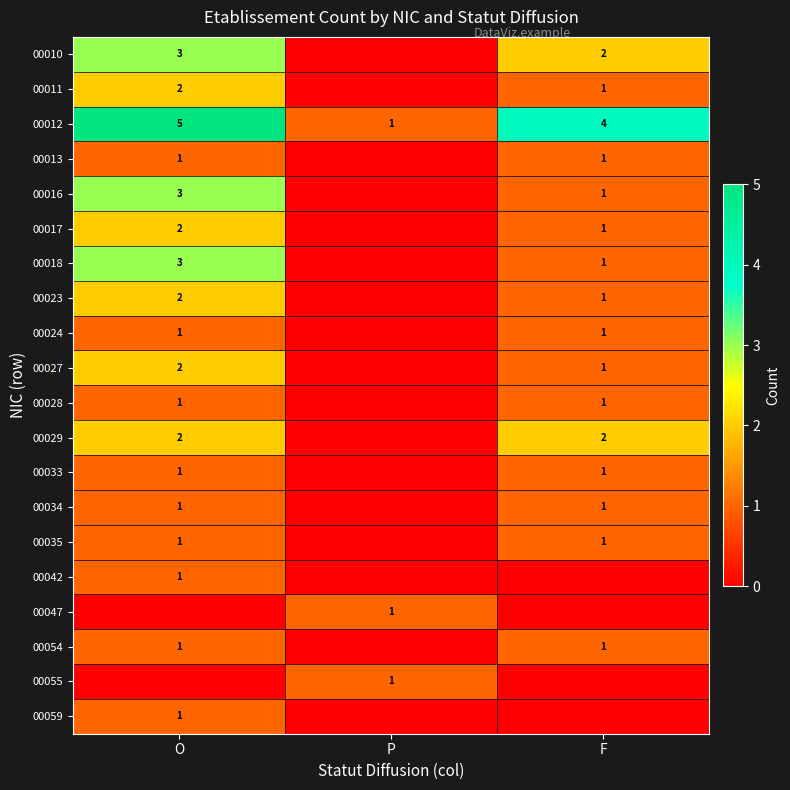

The 00017 series shows 1 at O. True or false?

False